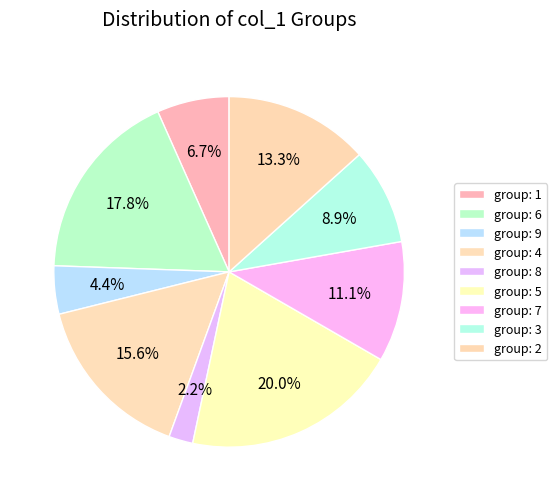

How many segments does this pie chart have?

9